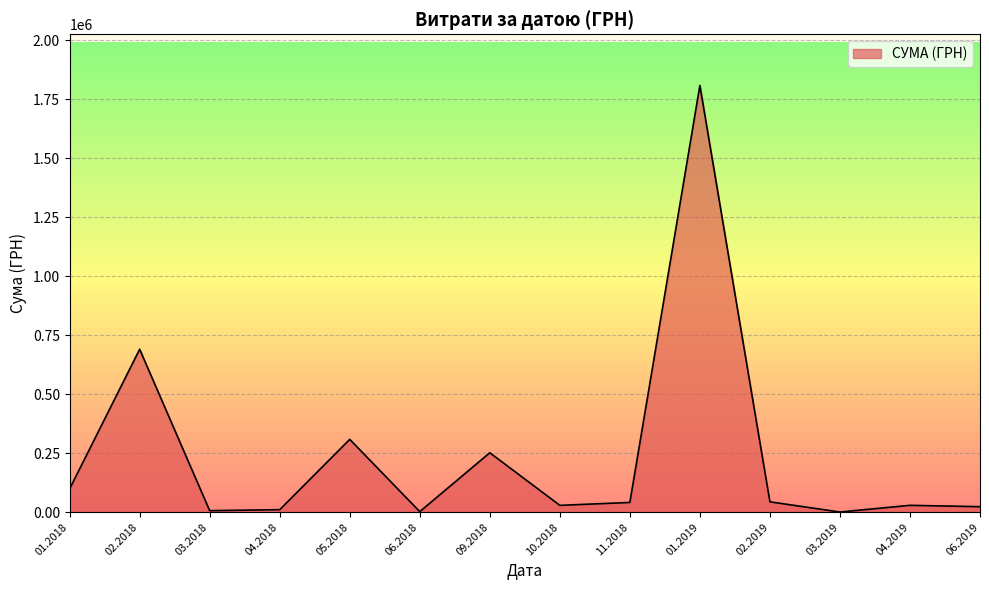

Is it true that the value at 02.2018 is 146899.5?

False